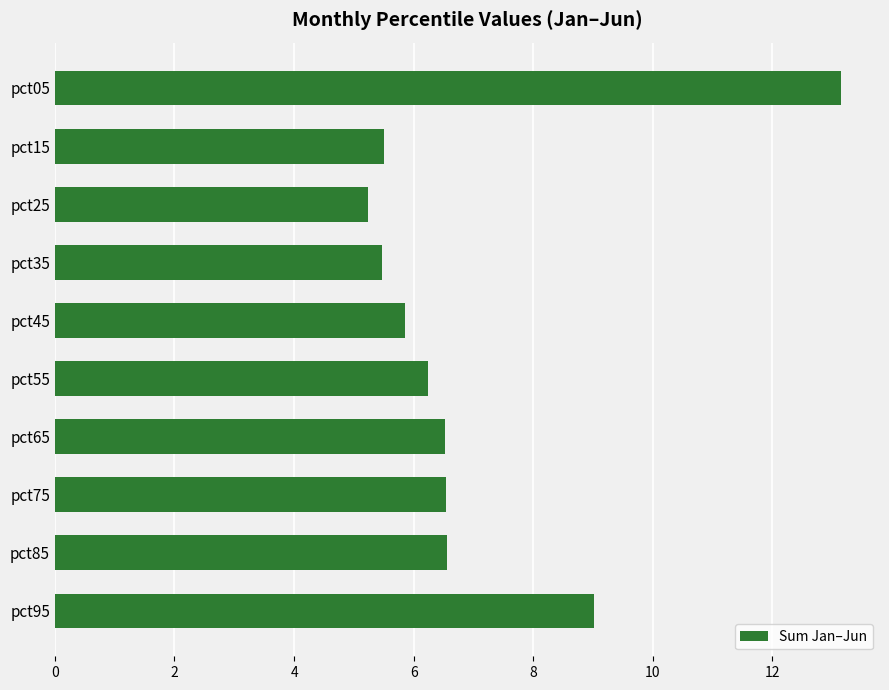

What is the value of the 1st bar from the top?

13.1